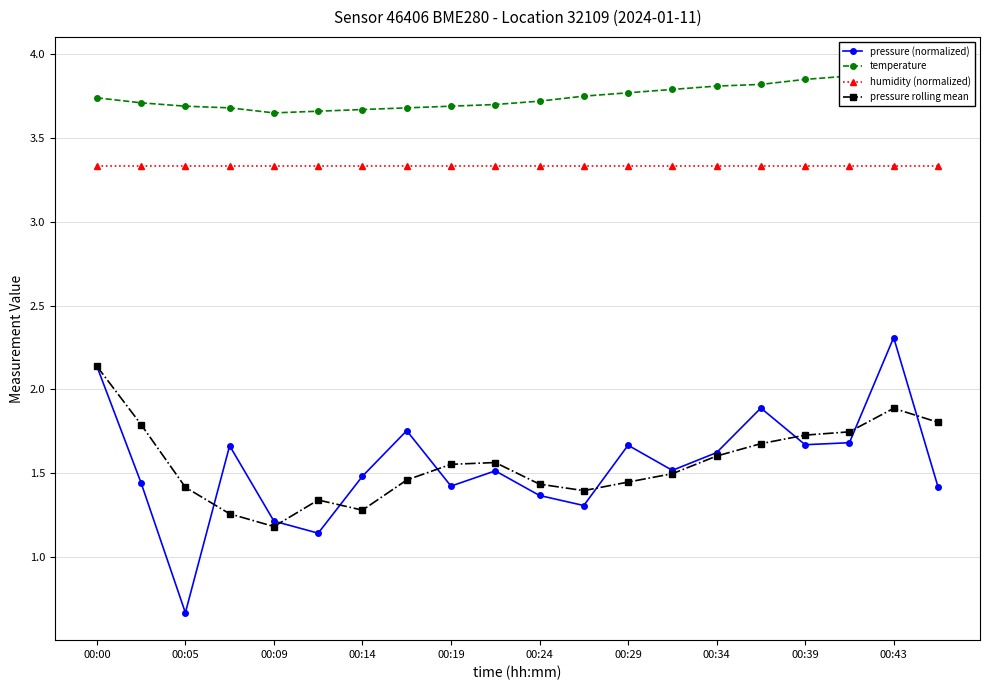

Reading left to right, what are all the values shown in this chart?

pressure (normalized): 2.1	1.4	0.7	1.7	1.2	1.1	1.5	1.8	1.4	1.5	1.4	1.3	1.7	1.5	1.6	1.9	1.7	1.7	2.3	1.4
temperature: 3.7	3.7	3.7	3.7	3.6	3.7	3.7	3.7	3.7	3.7	3.7	3.8	3.8	3.8	3.8	3.8	3.9	3.9	3.9	3.9
humidity (normalized): 3.3	3.3	3.3	3.3	3.3	3.3	3.3	3.3	3.3	3.3	3.3	3.3	3.3	3.3	3.3	3.3	3.3	3.3	3.3	3.3
pressure rolling mean: 2.1	1.8	1.4	1.3	1.2	1.3	1.3	1.5	1.6	1.6	1.4	1.4	1.4	1.5	1.6	1.7	1.7	1.7	1.9	1.8